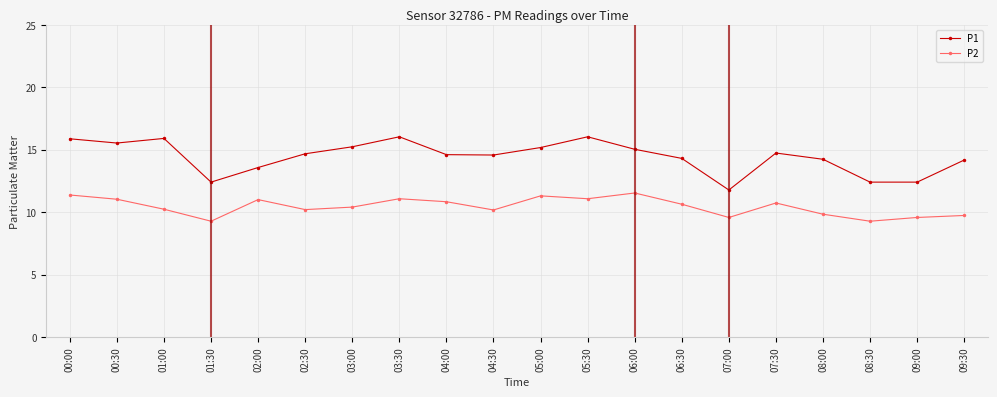

What is the difference between the highest and lowest values at 03:30?

5.0